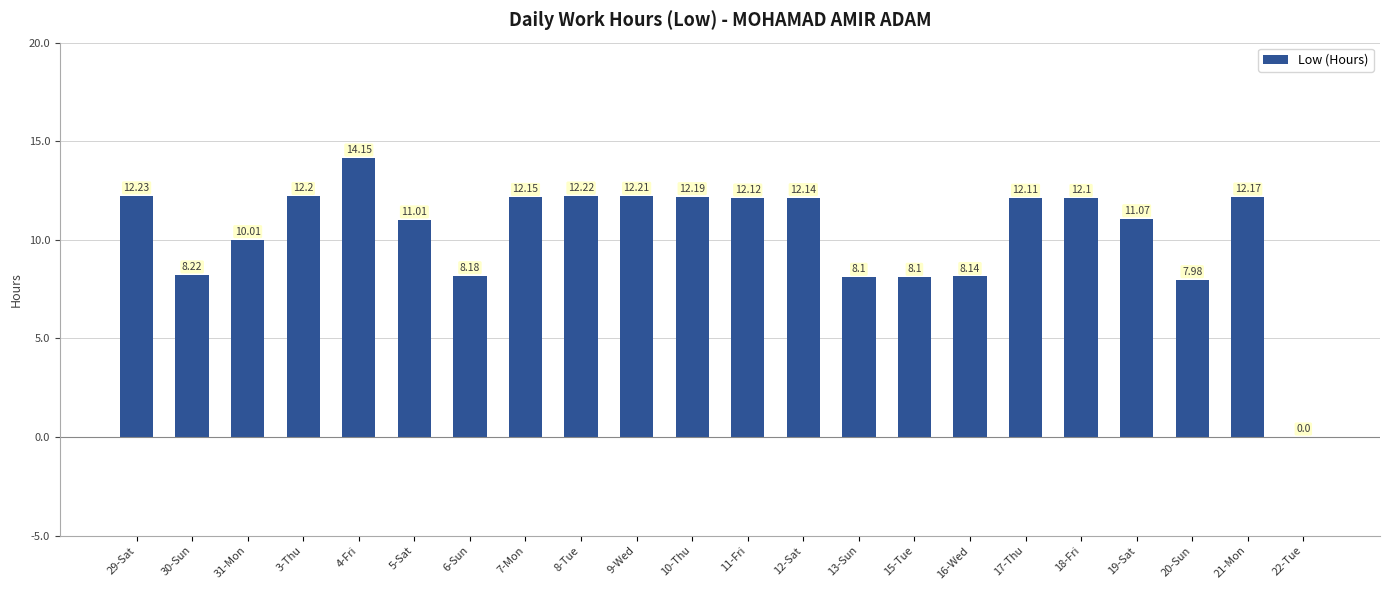

Reading left to right, list all the values displayed in this chart.

12.2	8.2	10.0	12.2	14.2	11.0	8.2	12.2	12.2	12.2	12.2	12.1	12.1	8.1	8.1	8.1	12.1	12.1	11.1	8.0	12.2	0.0